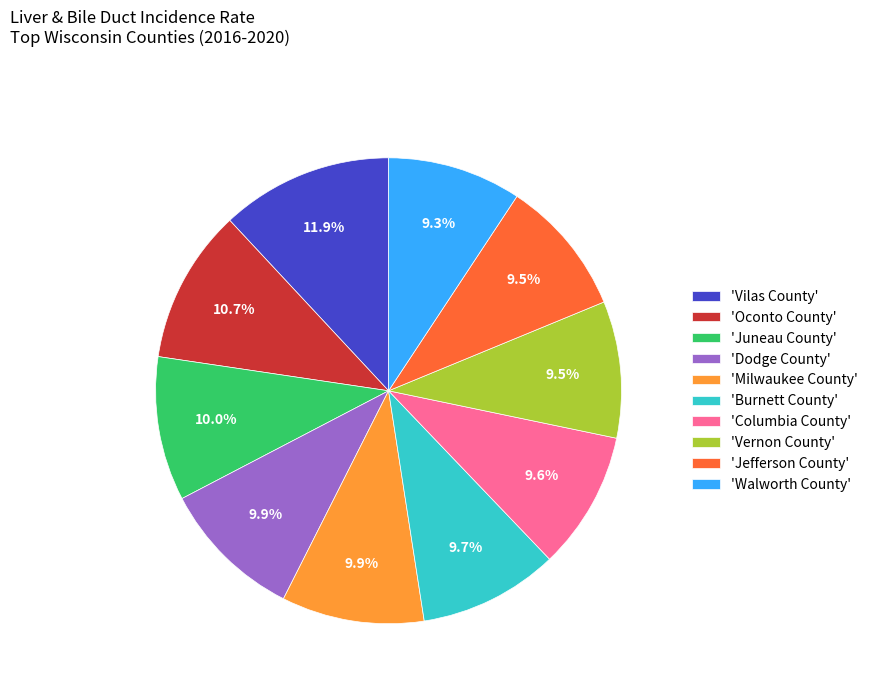

Combined, what portion of the pie is 'Vilas County' and 'Milwaukee County'?

21.8%